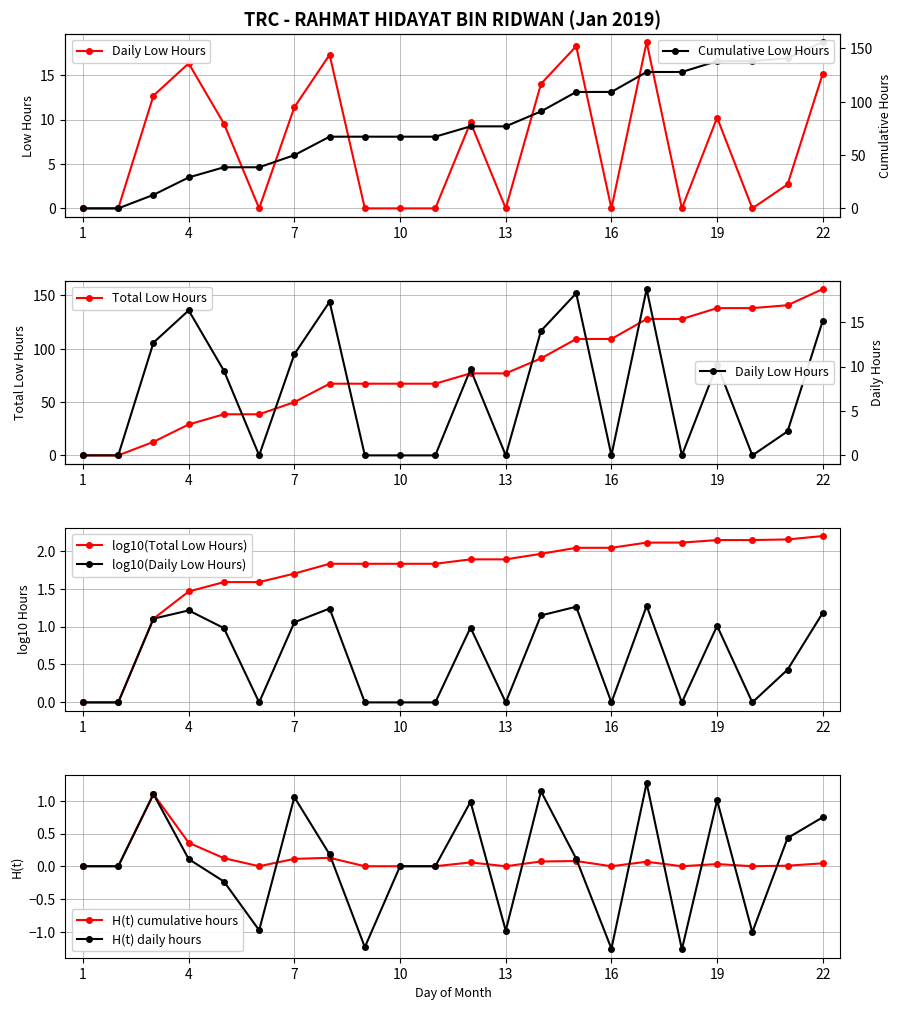

Is this an area chart (filled region under the line)?

No